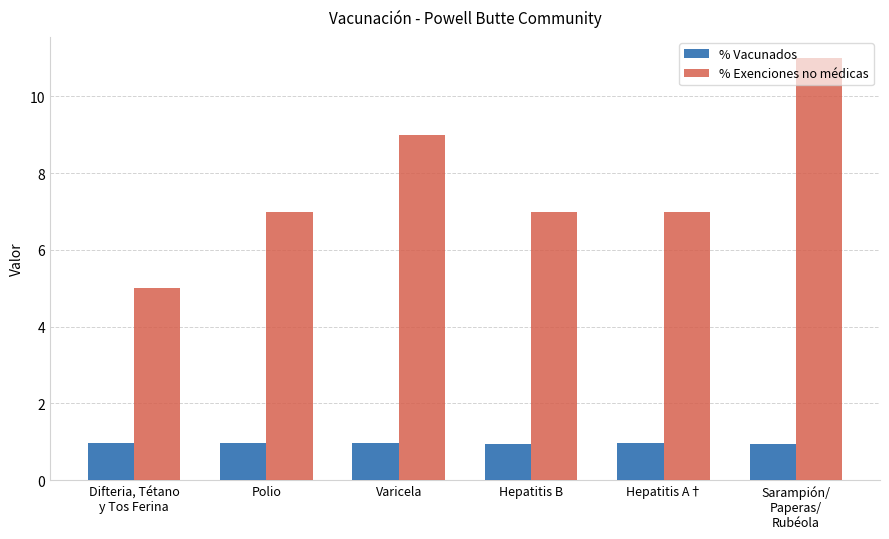

True or false: % Exenciones no médicas has a value of 11.0 at Sarampión/
Paperas/
Rubéola.

True